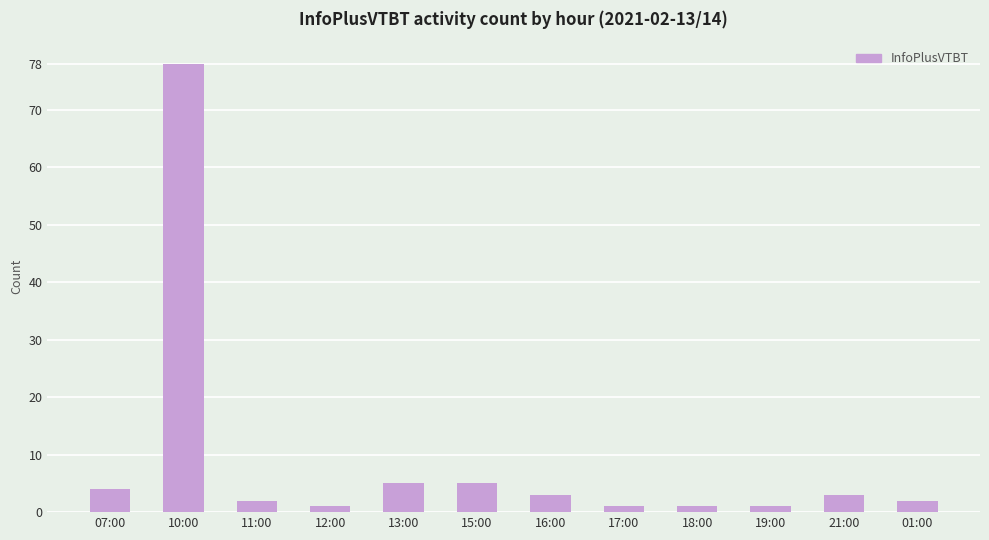

Count the number of data series in this chart.

1